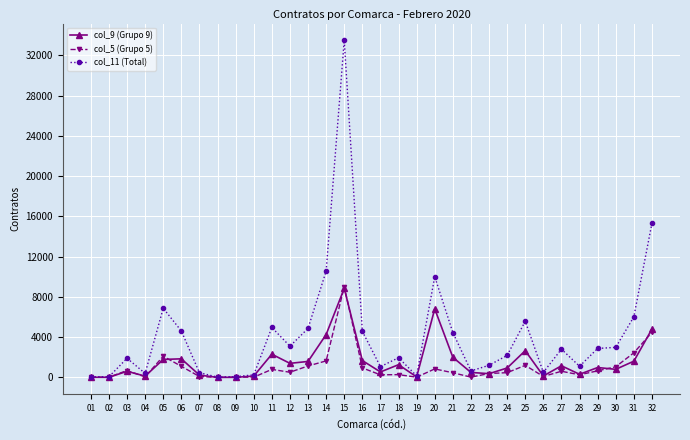

The value of col_11 (Total) at 32 is 15330. True or false?

True